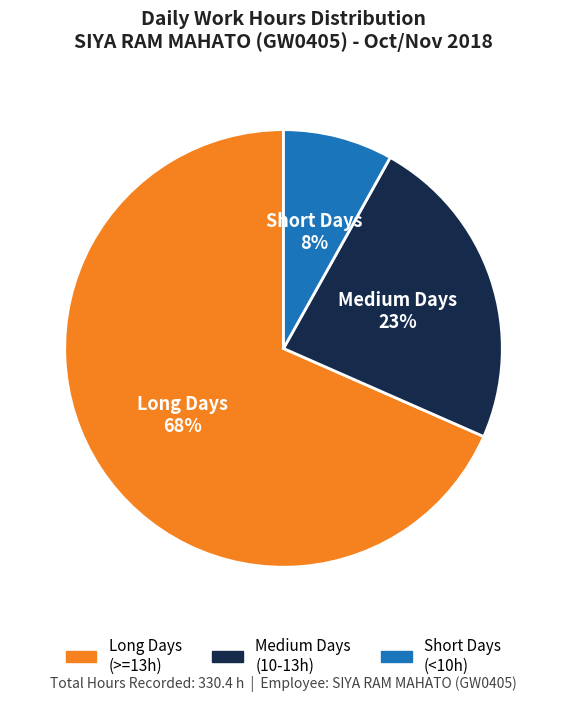

Is there a majority slice in this chart?

Yes